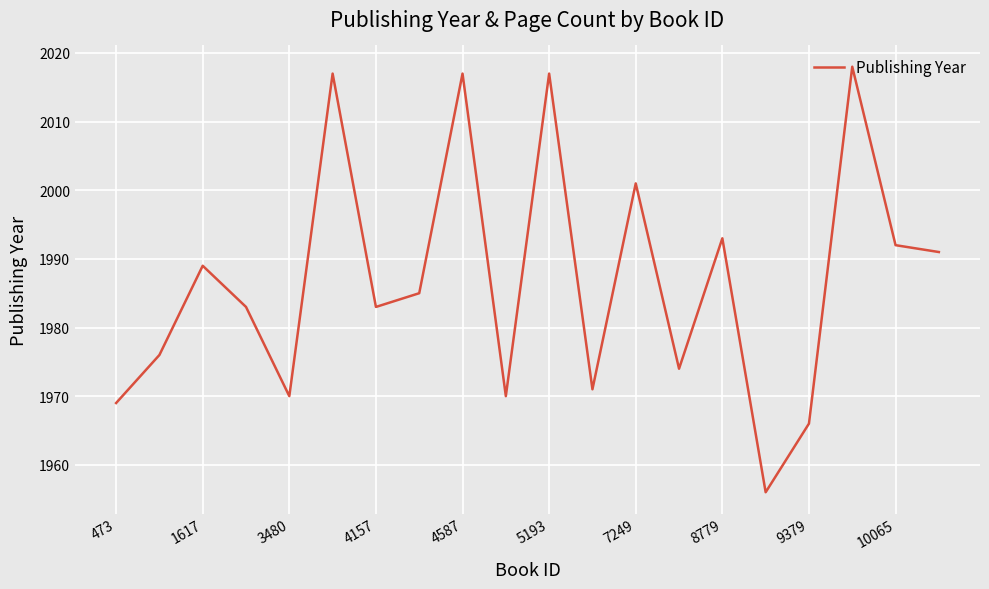

What is the minimum value shown in the chart?

1956